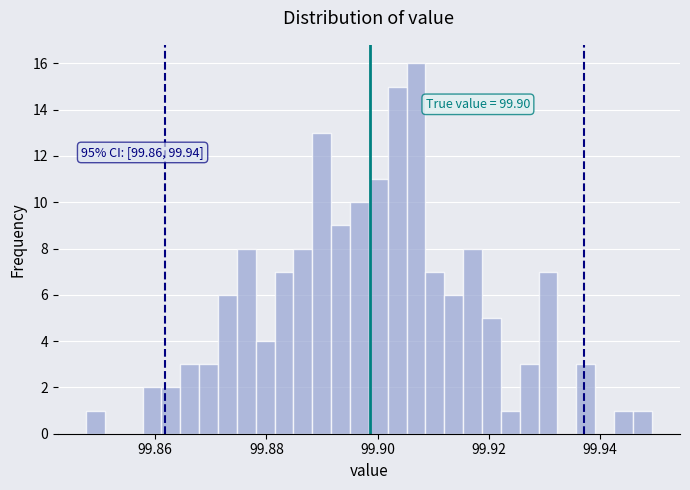

Around what value on the x-axis is the tallest bar? Give the approximate position of its centre, as read against the axis.

99.906